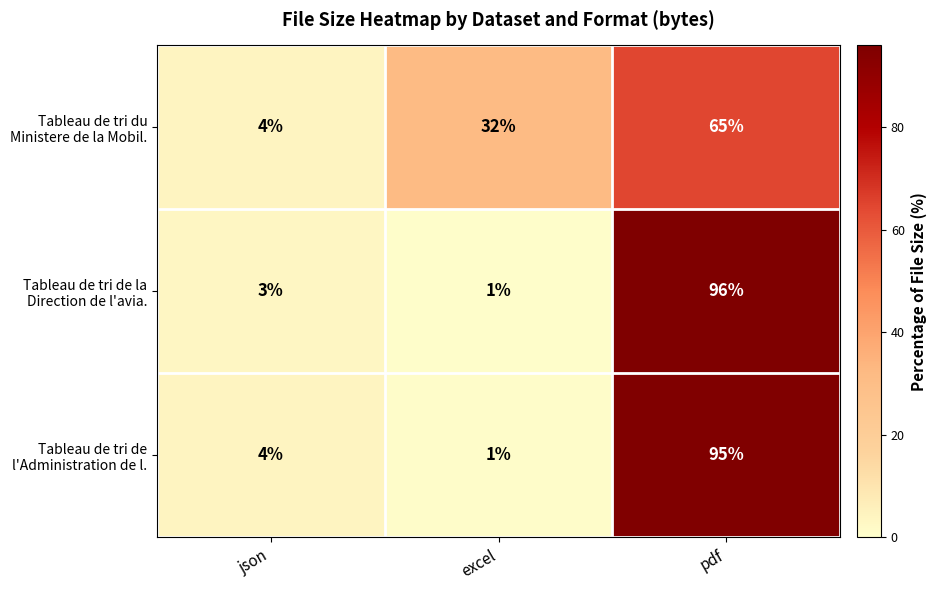

Which label corresponds to the smallest value in the chart?

excel